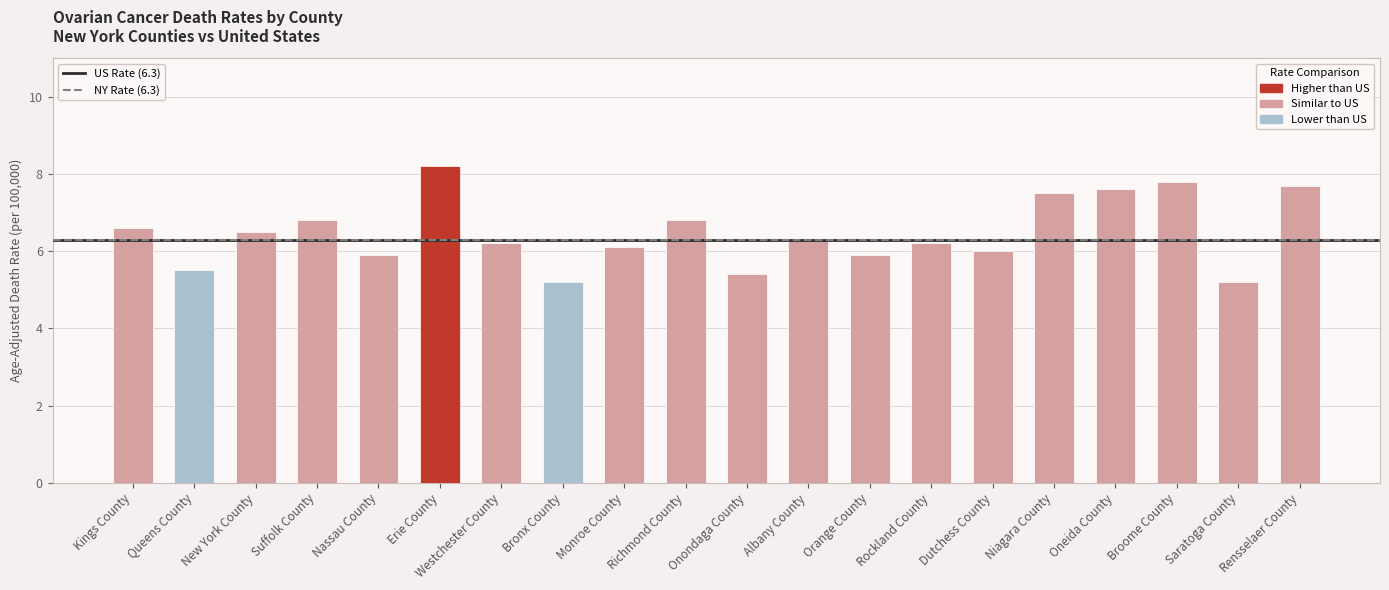

What value does the data have at Oneida County?

7.6